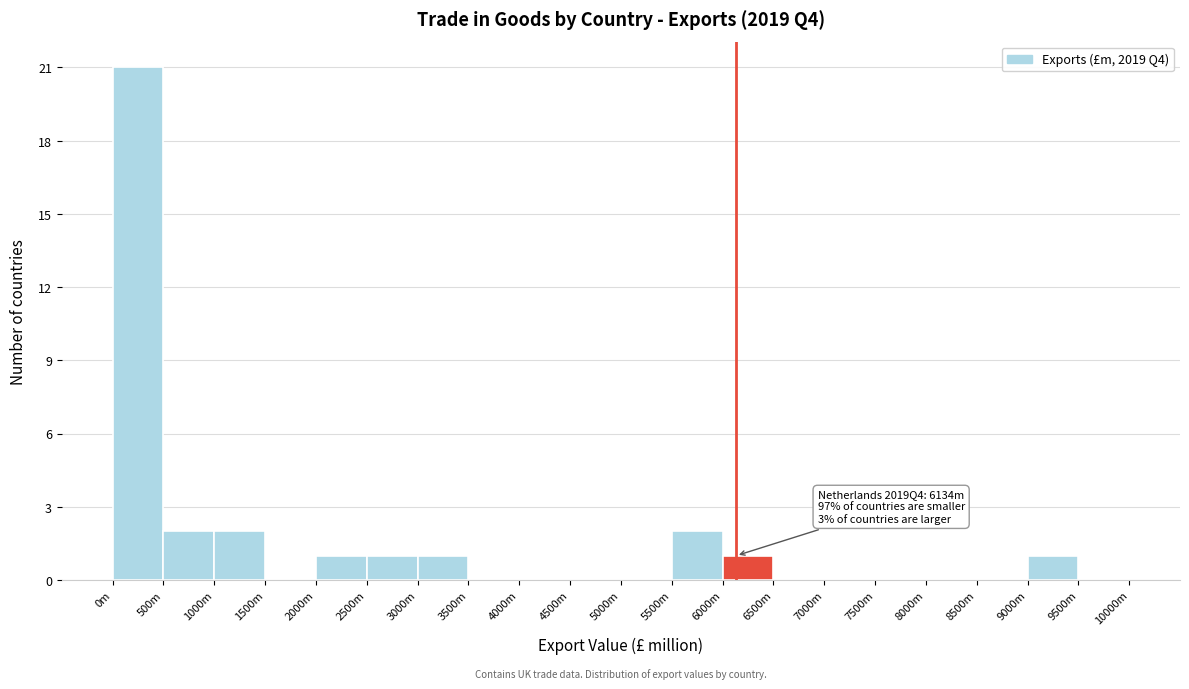

Reading left to right, transcribe all the data shown in this chart.

0m=21	500m=2	1000m=2	1500m=0	2000m=1	2500m=1	3000m=1	3500m=0	4000m=0	4500m=0	5000m=0	5500m=2	6000m=1	6500m=0	7000m=0	7500m=0	8000m=0	8500m=0	9000m=1	9500m=0